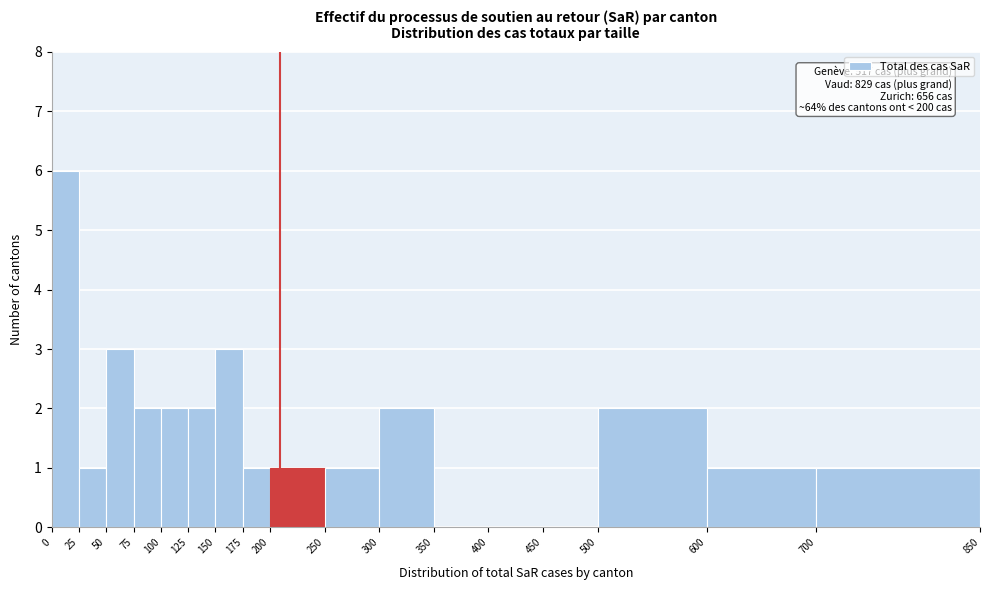

Which range on the x-axis has the tallest bar?

0 to 25